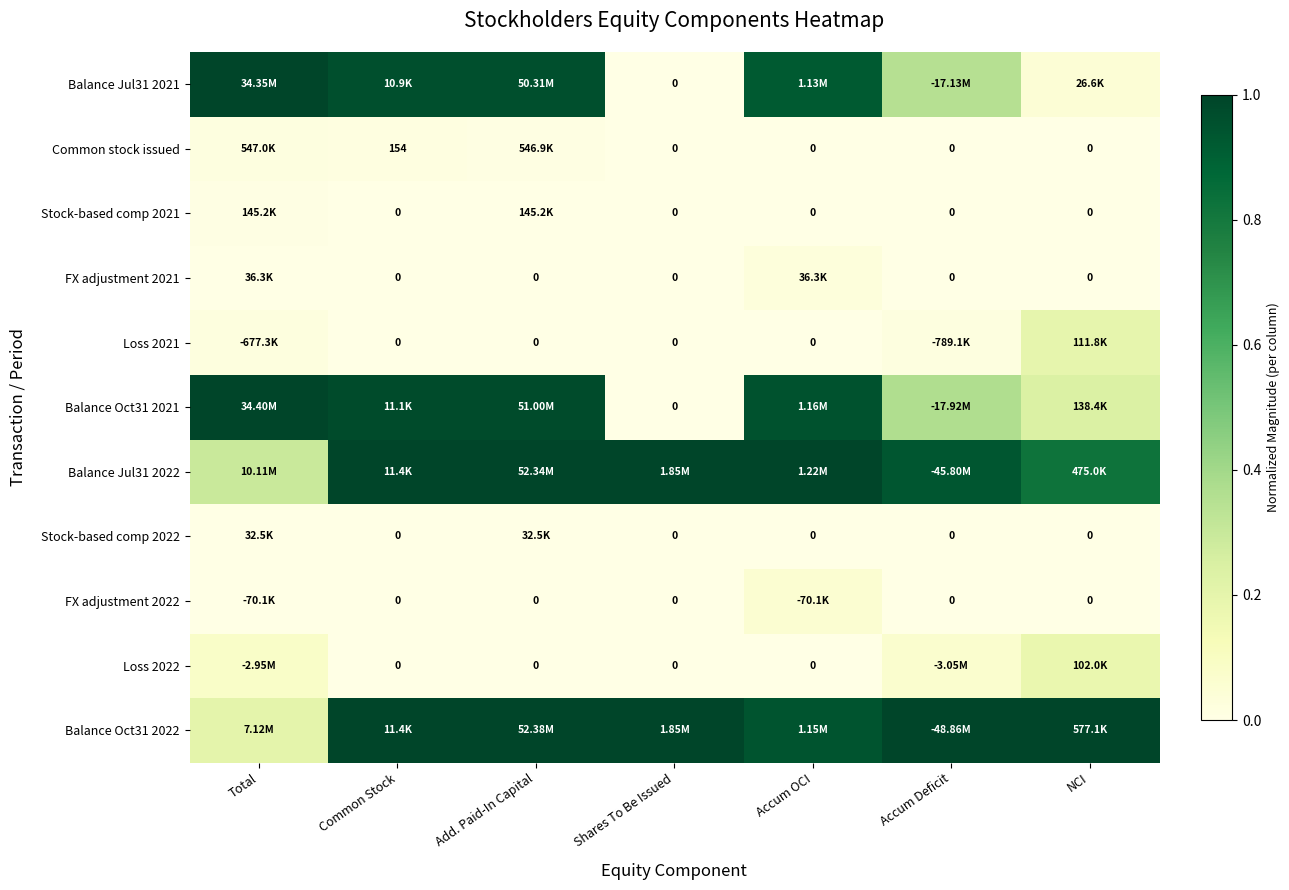

At which category is the sum across all series the highest?

Add. Paid-In Capital